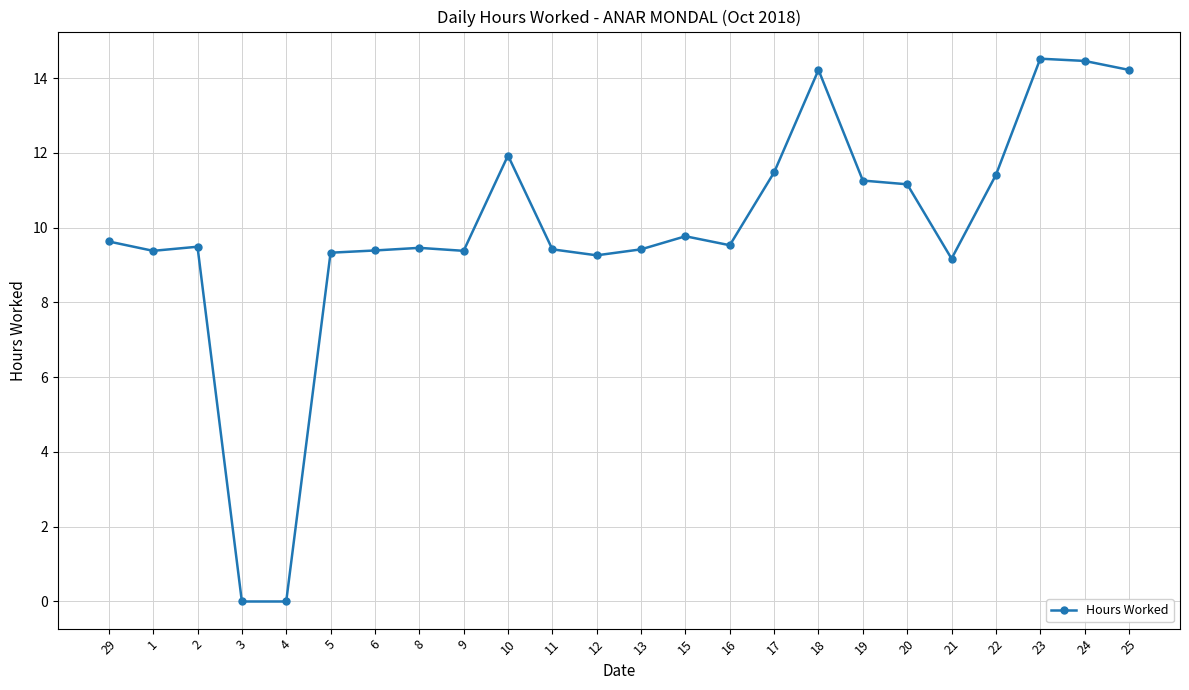

What is the average value?

9.9